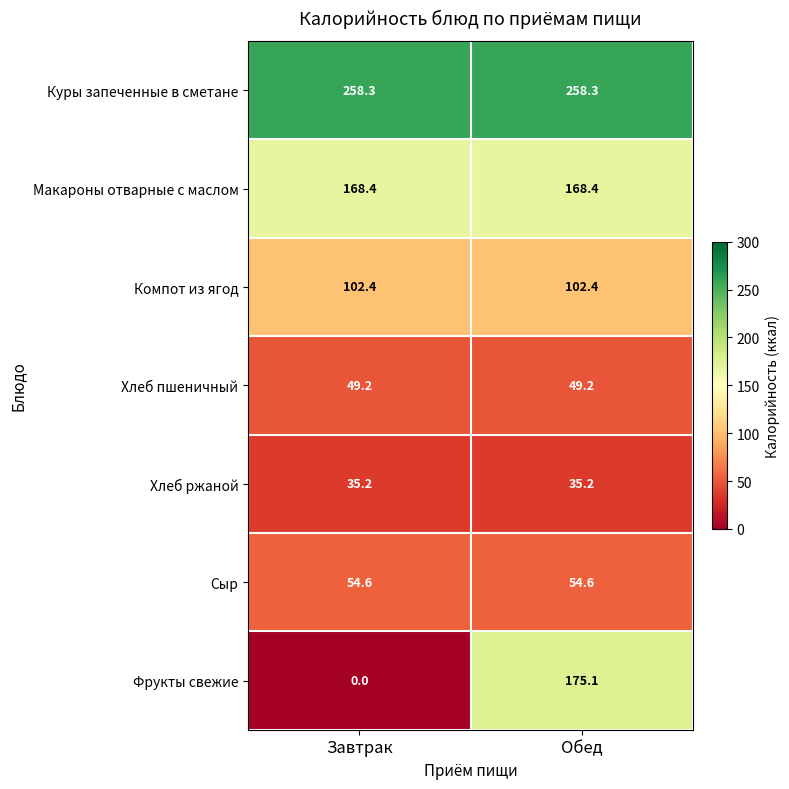

Which series has the largest range (max minus min)?

Фрукты свежие